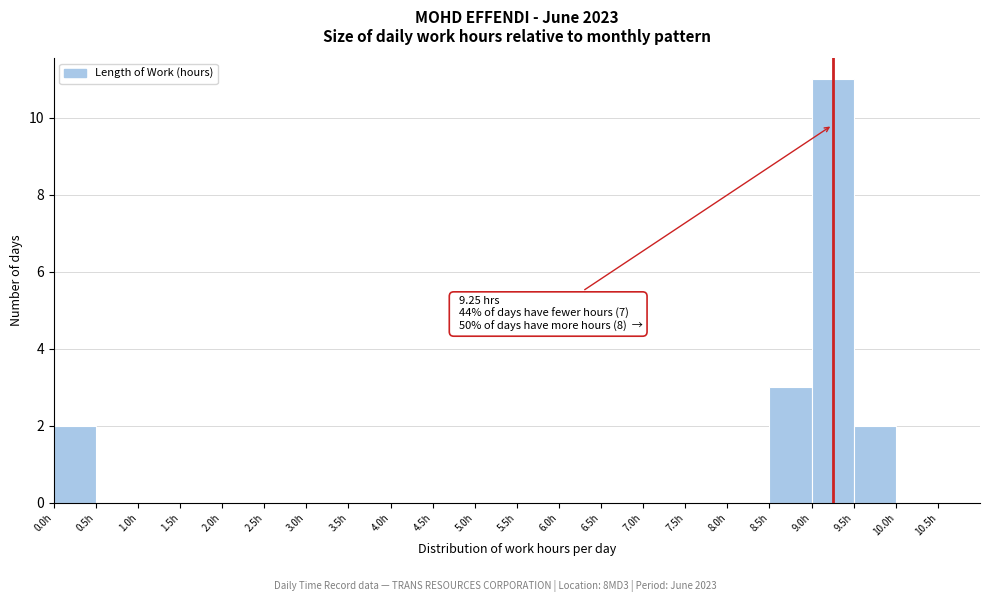

Which range on the x-axis has the tallest bar?

9.0 to 9.5